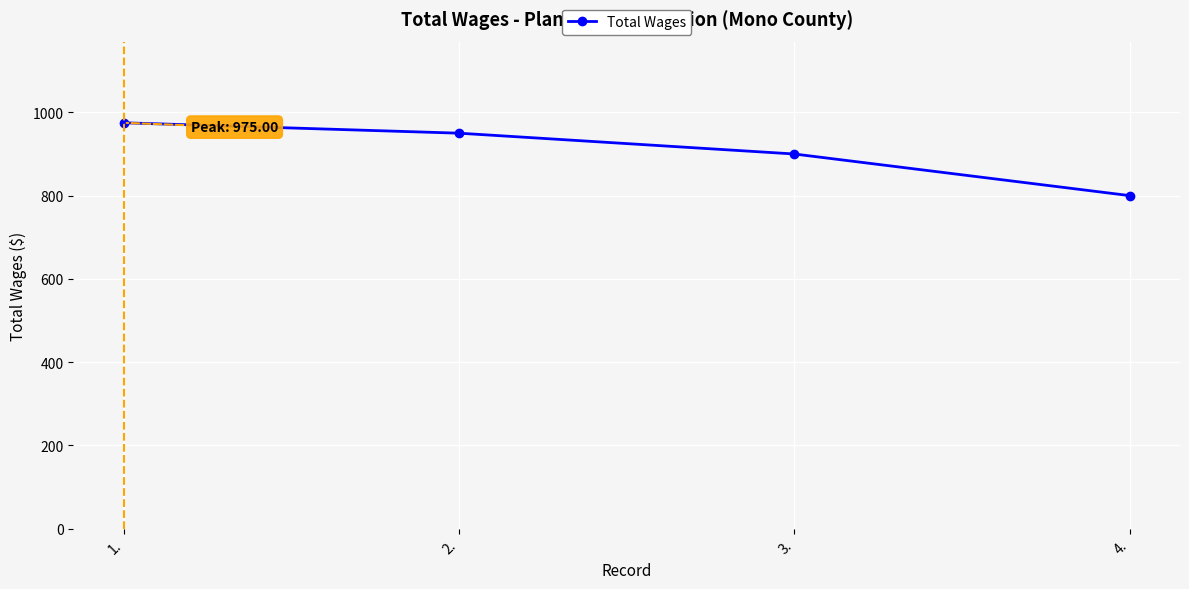

Where does the data first go above 950?

1.